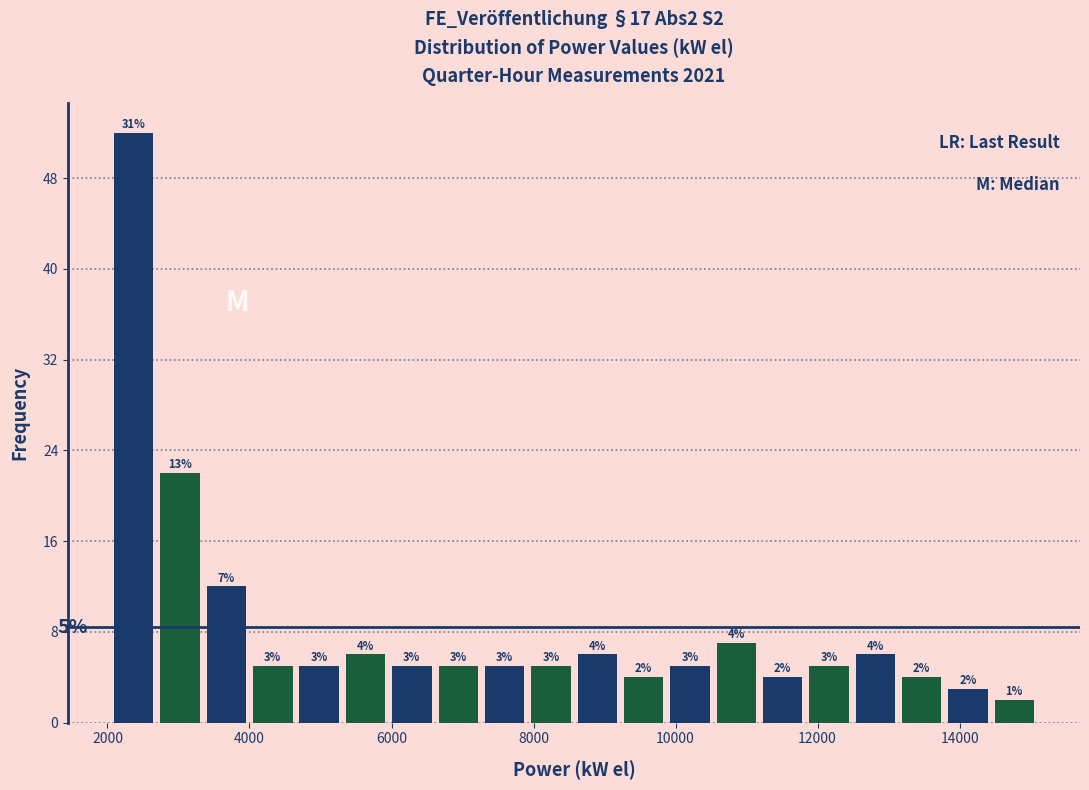

Around what value on the x-axis is the tallest bar? Give the approximate position of its centre, as read against the axis.

2400